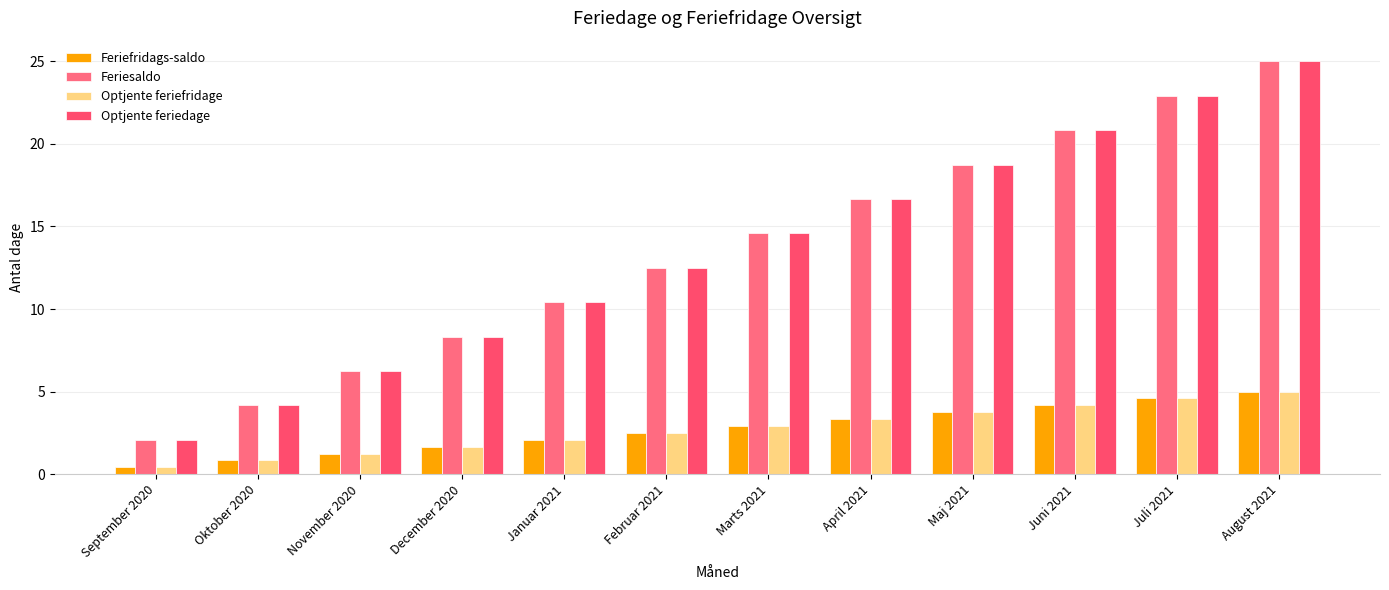

At how many categories does at least one series exceed 7?

9